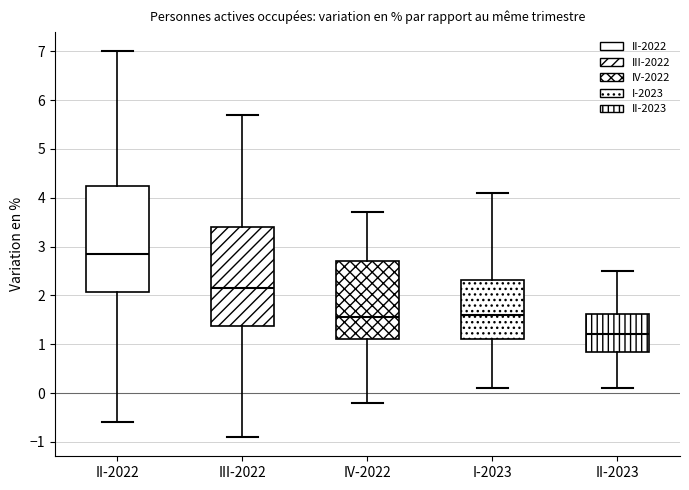

Comparing the boxes themselves (not the whiskers), which one is the tallest?

II-2022